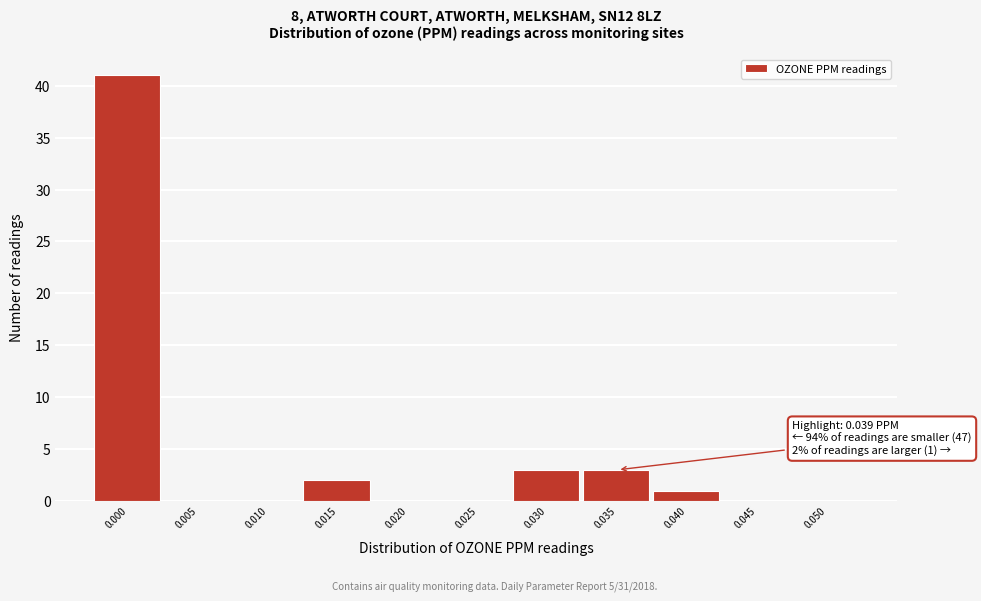

Reading left to right, list all the values displayed in this chart.

0.000=41	0.005=0	0.010=0	0.015=2	0.020=0	0.025=0	0.030=3	0.035=3	0.040=1	0.045=0	0.050=0